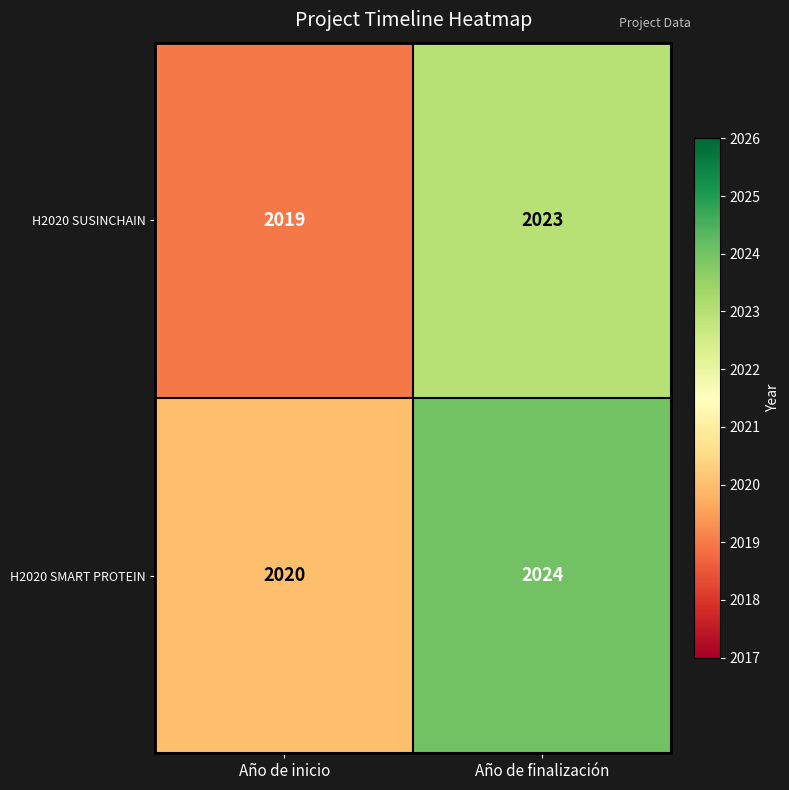

List the labels in order of H2020 SMART PROTEIN value, largest first.

Año de finalización, Año de inicio